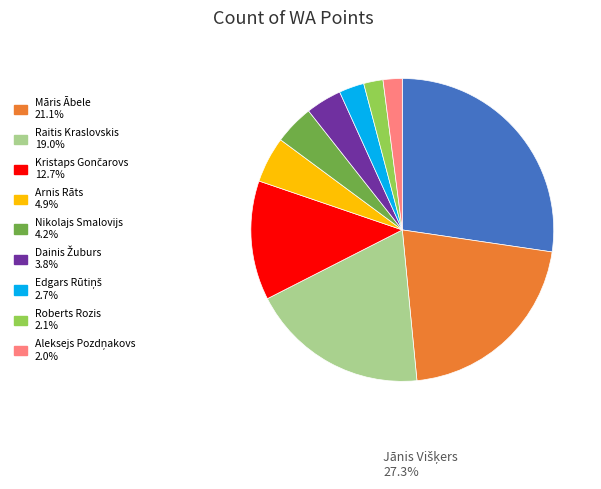

Is there a majority slice in this chart?

No